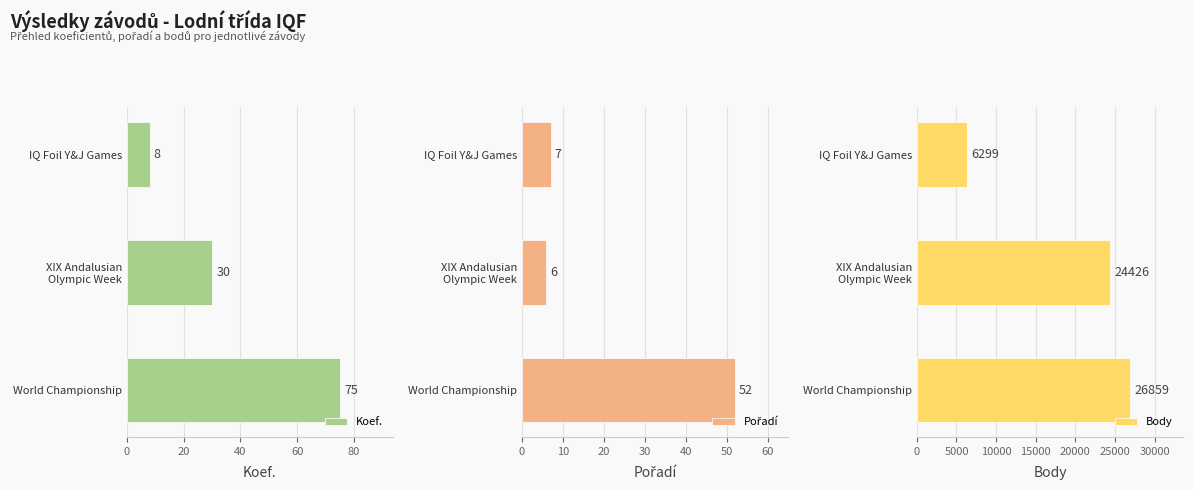

Reading left to right, extract all data points from this chart.

Koef.: 8	30	75
Pořadí: 7	6	52
Body: 6299	24426	26859